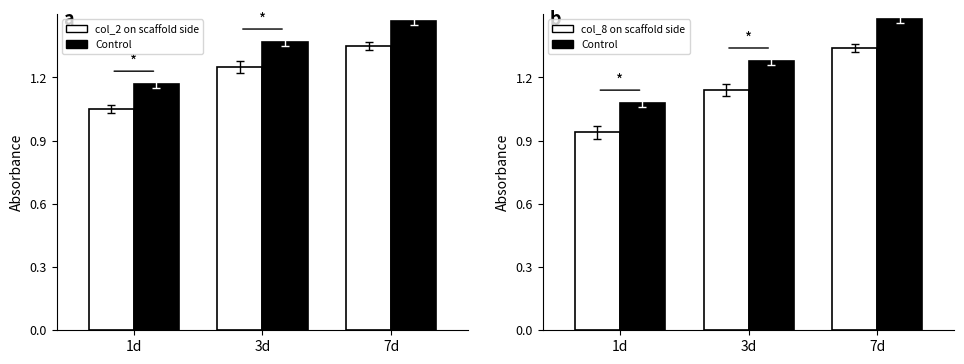

How many Control values are between 1 and 2?

3